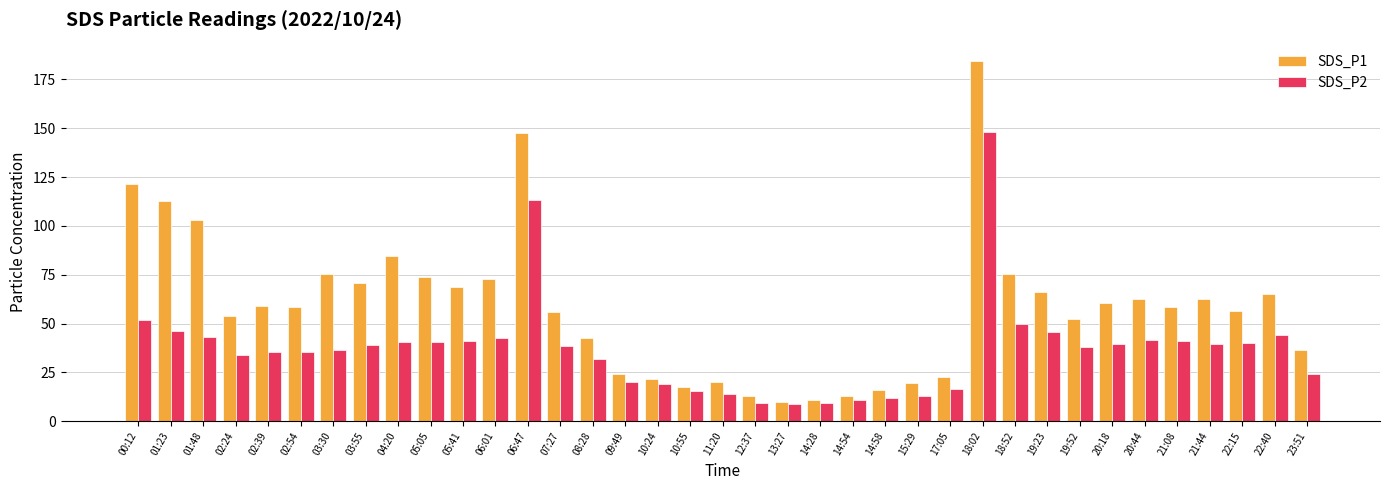

The value of SDS_P1 at 18:02 is 328.9. True or false?

False